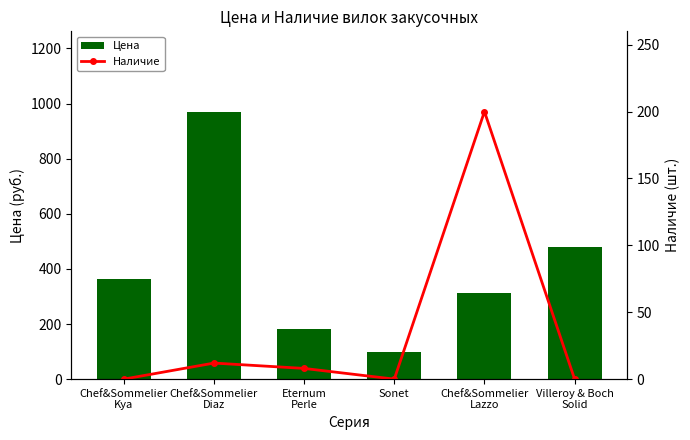

What position from the left is Villeroy & Boch
Solid?

6